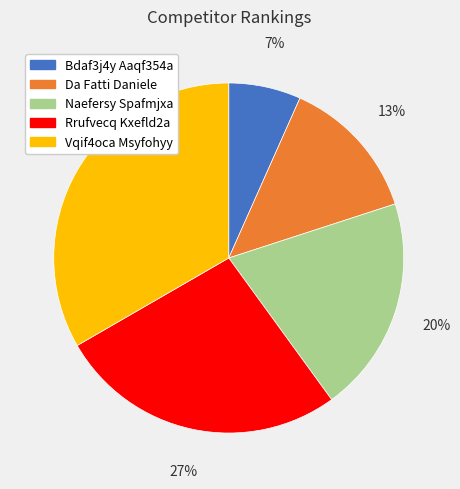

Do Bdaf3j4y Aaqf354a and Naefersy Spafmjxa together represent more than half of the pie?

No